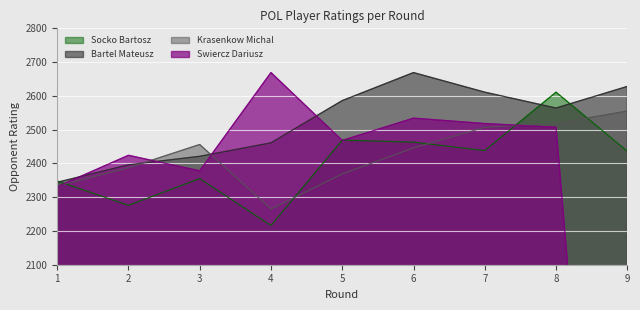

Where does the Socko Bartosz series first go above 2436?

5